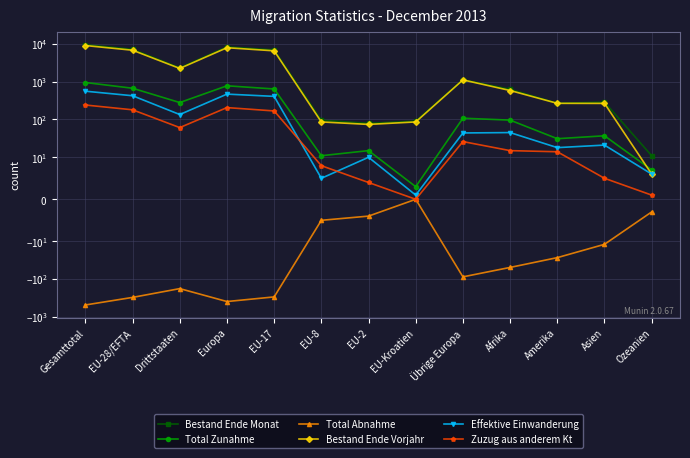

What is the minimum value shown in the chart?

-482